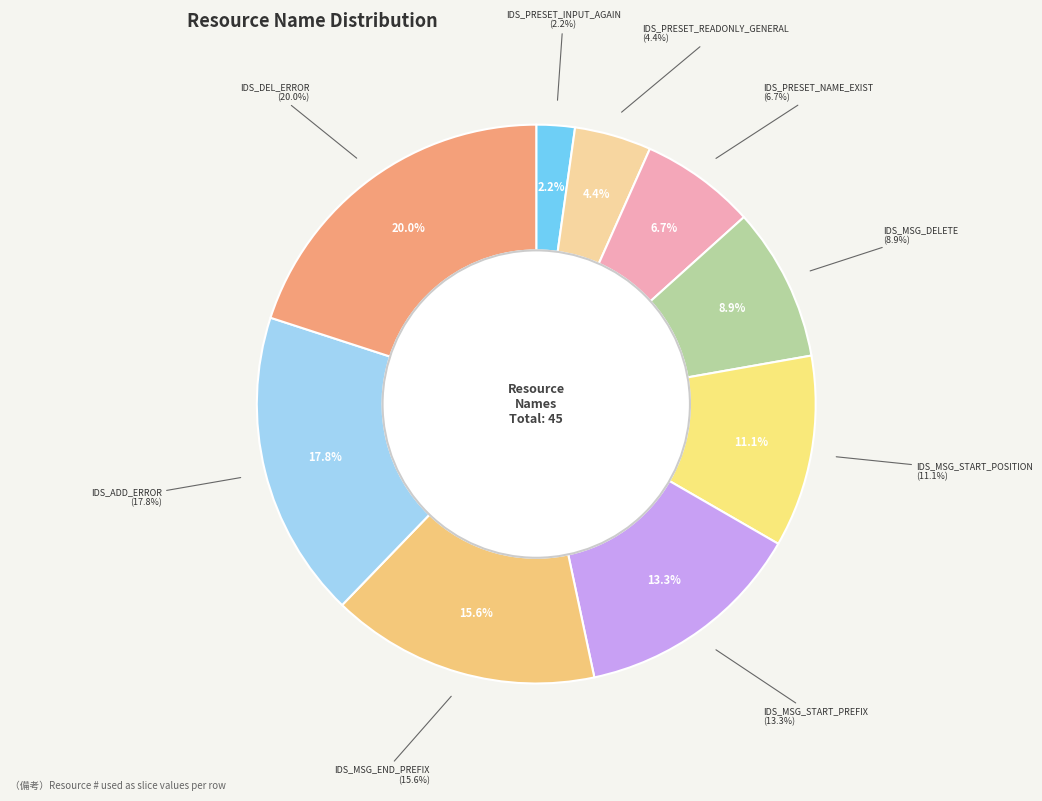

What is the smallest slice in the pie chart?

IDS_PRESET_INPUT_AGAIN